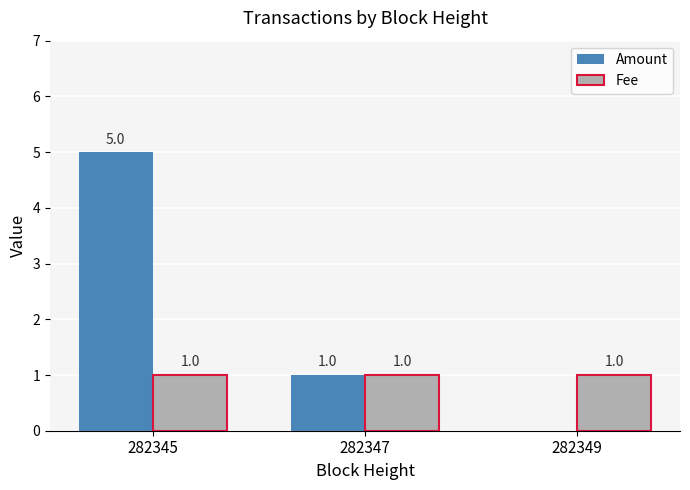

How many Amount values are between 0 and 5?

3